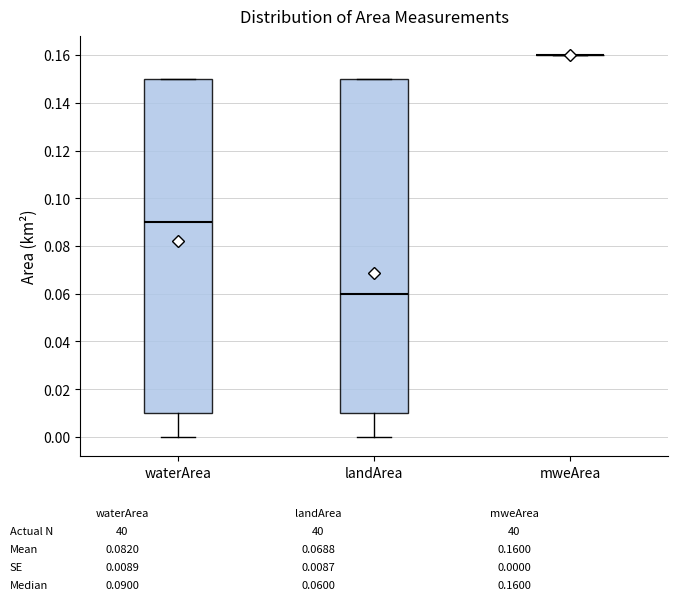

Reading left to right, transcribe this box plot: for each box, give where its median line is, the range the box spans, and where its two whiskers end, as read against the y-axis. The values are not printed on the chart, so give them approximately, as read against the axis.

waterArea: median 0.09, box 0.01 to 0.15, whiskers 0.00 to 0.15
landArea: median 0.06, box 0.01 to 0.15, whiskers 0.00 to 0.15
mweArea: box collapsed to a line at 0.16, whiskers 0.16 to 0.16